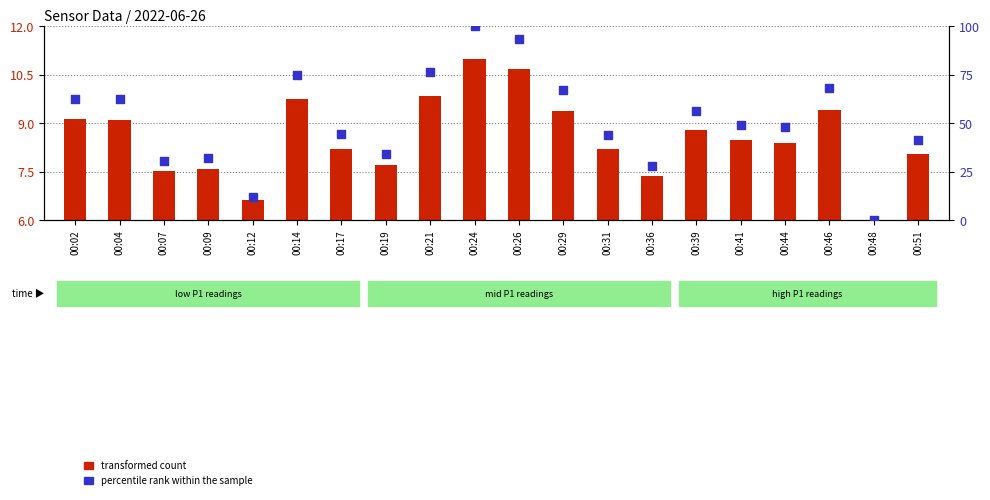

What are all the series names shown in the legend?

transformed count, percentile rank within the sample